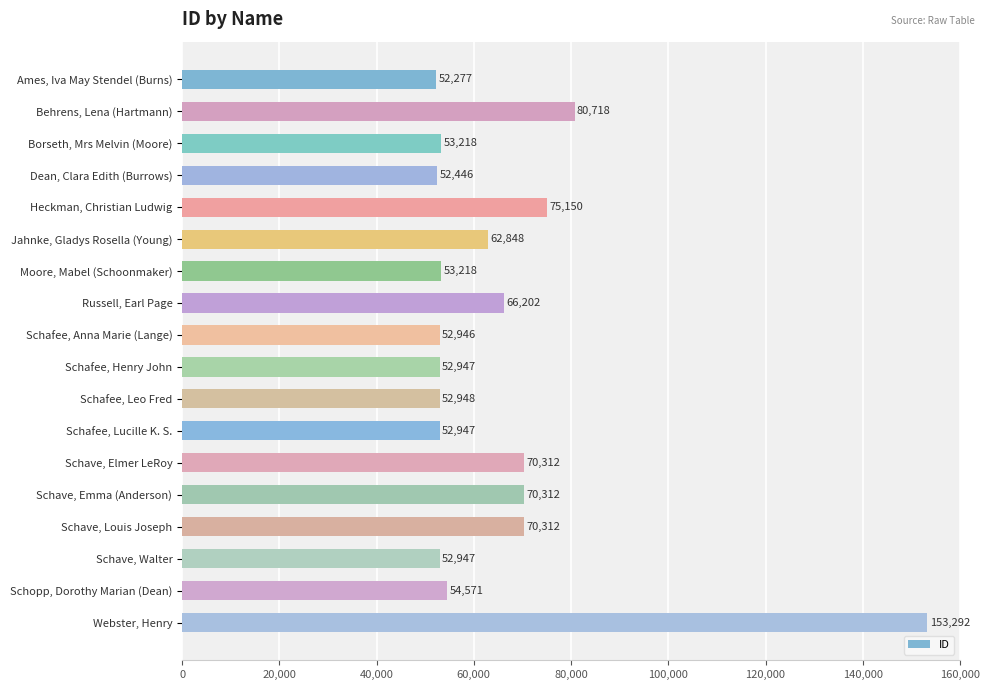

Reading top to bottom, what are all the values shown in this chart?

52277	80718	53218	52446	75150	62848	53218	66202	52946	52947	52948	52947	70312	70312	70312	52947	54571	153292